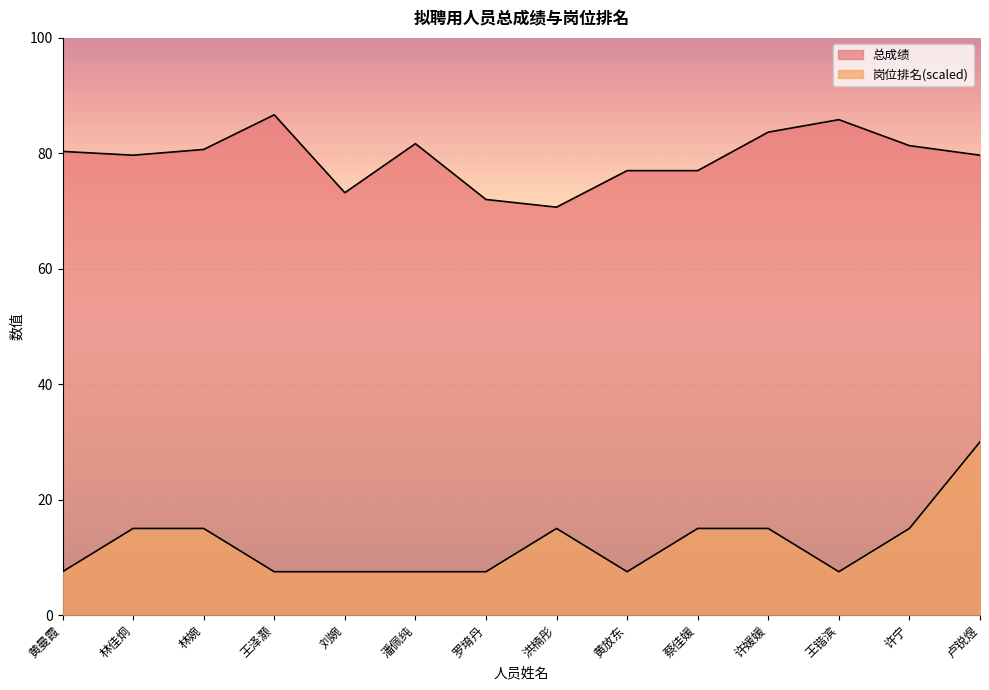

In 岗位排名, how many points are lower than both neighbors (excluding endpoints)?

2